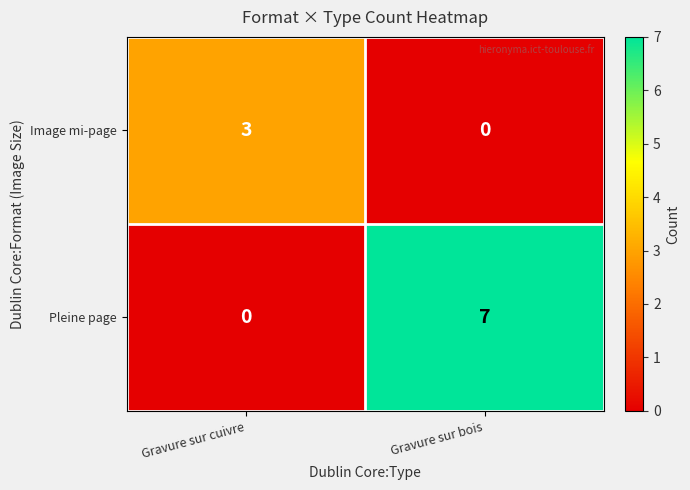

What is the difference between the Image mi-page values at Gravure sur cuivre and Gravure sur bois?

3